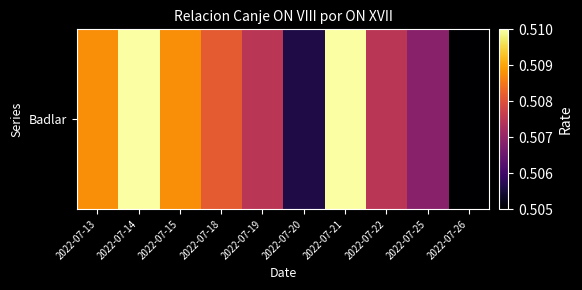

Reading left to right, extract all data points from this chart.

0.5	0.5	0.5	0.5	0.5	0.5	0.5	0.5	0.5	0.5